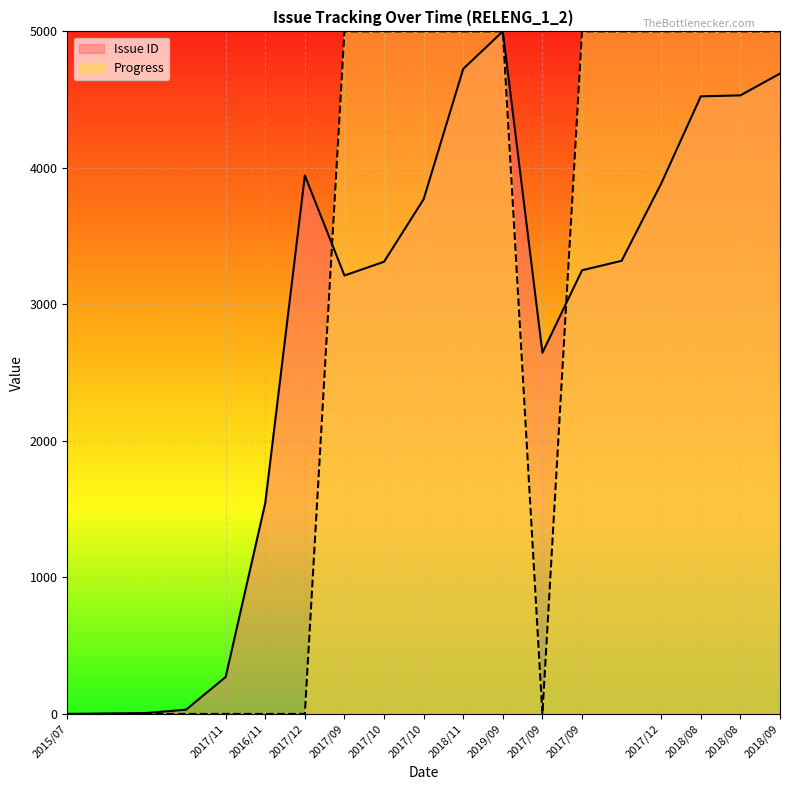

Is it true that Progress equals 1616.0 at 2018/11?

False